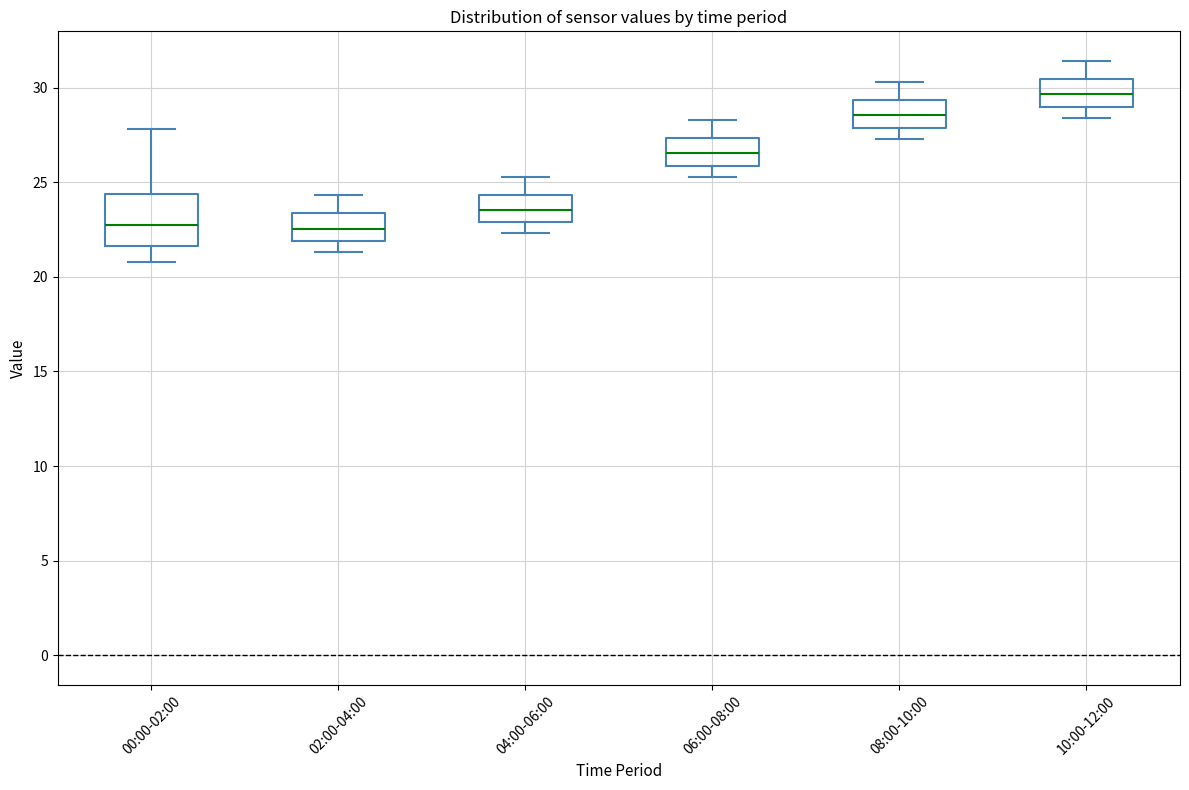

Where does the lower whisker of the box for 02:00-04:00 end on the y-axis? The values are not printed on the chart, so give them approximately, as read against the axis.

21.5